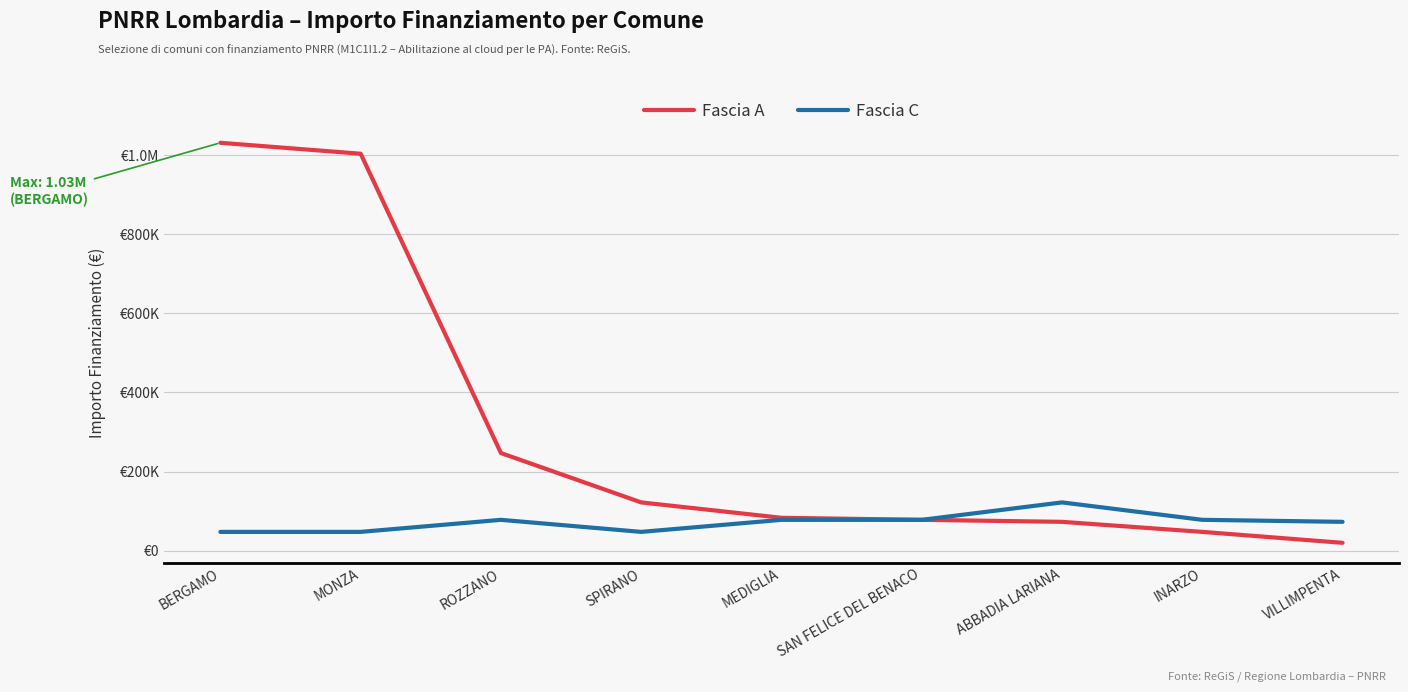

List the series in order of their overall mean, lowest first.

Fascia C, Fascia A